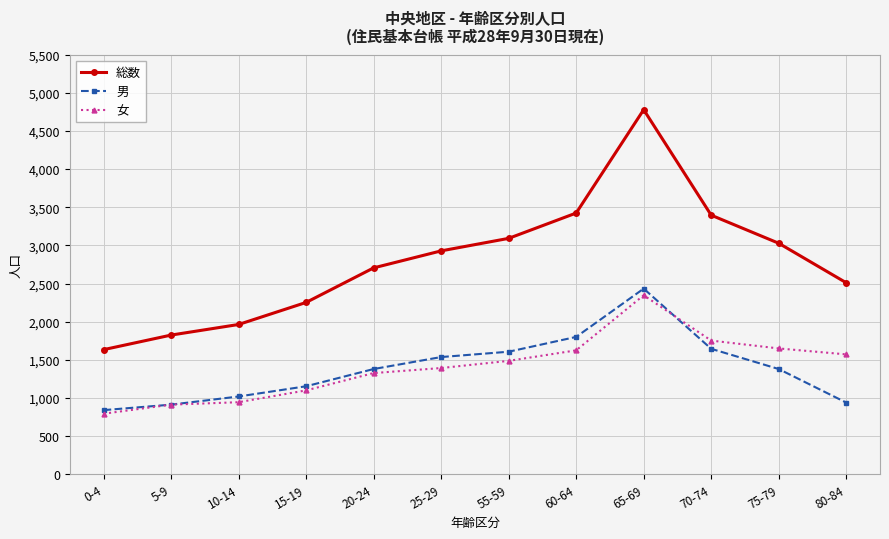

What is the total value across all series at 15-19?

4504